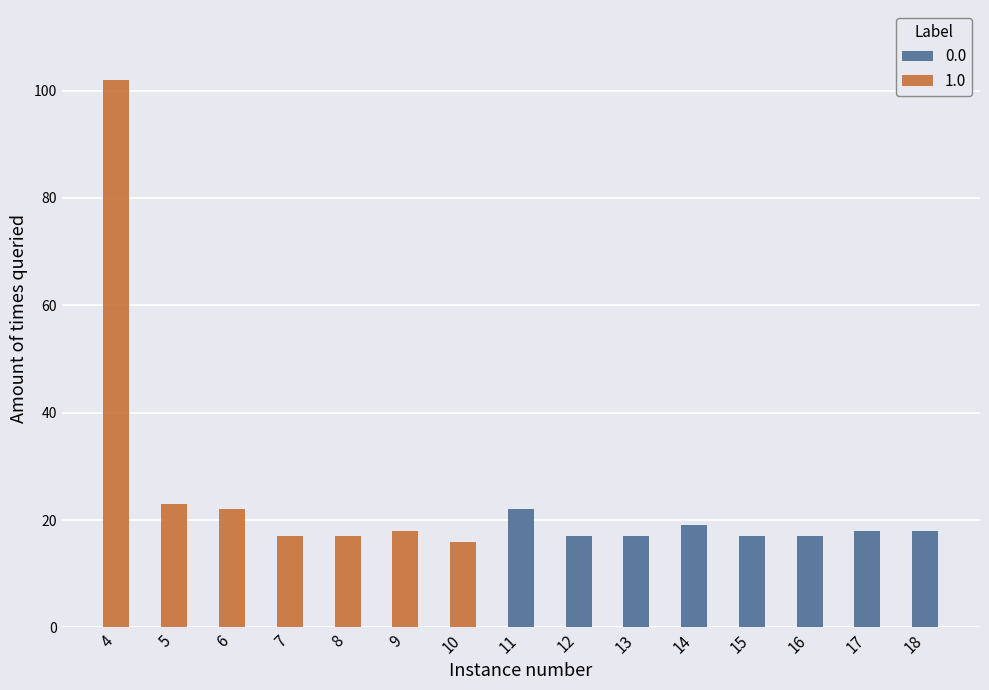

Reading left to right, list all the values displayed in this chart.

0.0: 0	0	0	0	0	0	0	22	17	17	19	17	17	18	18
1.0: 102	23	22	17	17	18	16	0	0	0	0	0	0	0	0